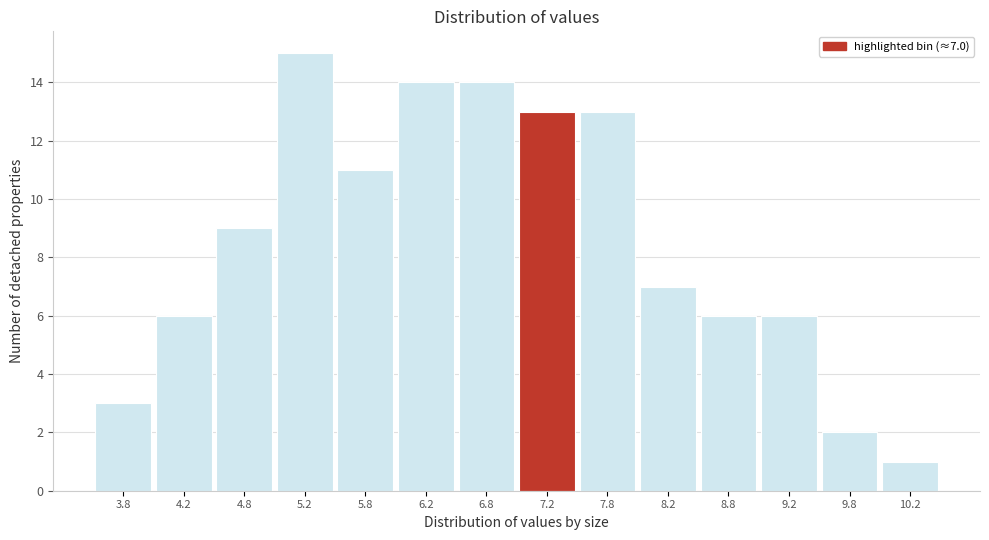

Which range on the x-axis has the tallest bar?

5.0 to 5.5